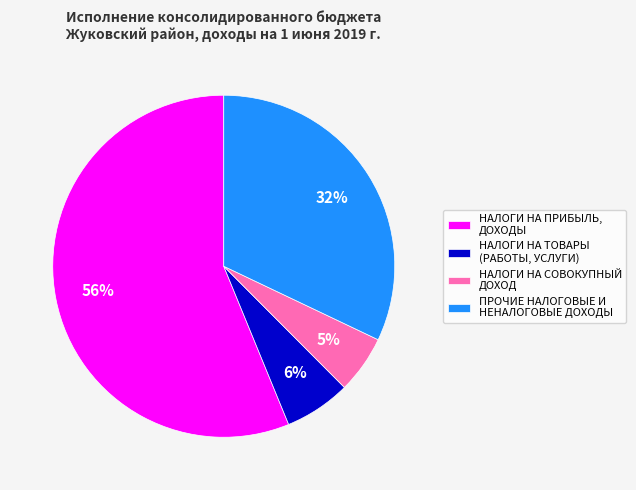

Which slice represents more than half of the pie?

НАЛОГИ НА ПРИБЫЛЬ, ДОХОДЫ